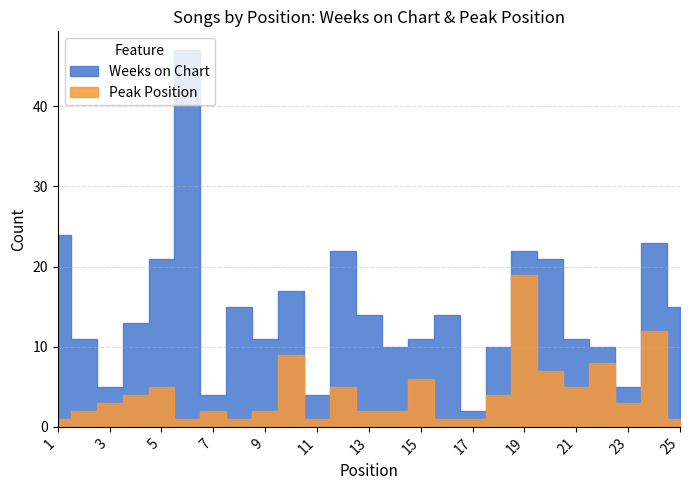

The value of Peak Position at 18 is 1. True or false?

False